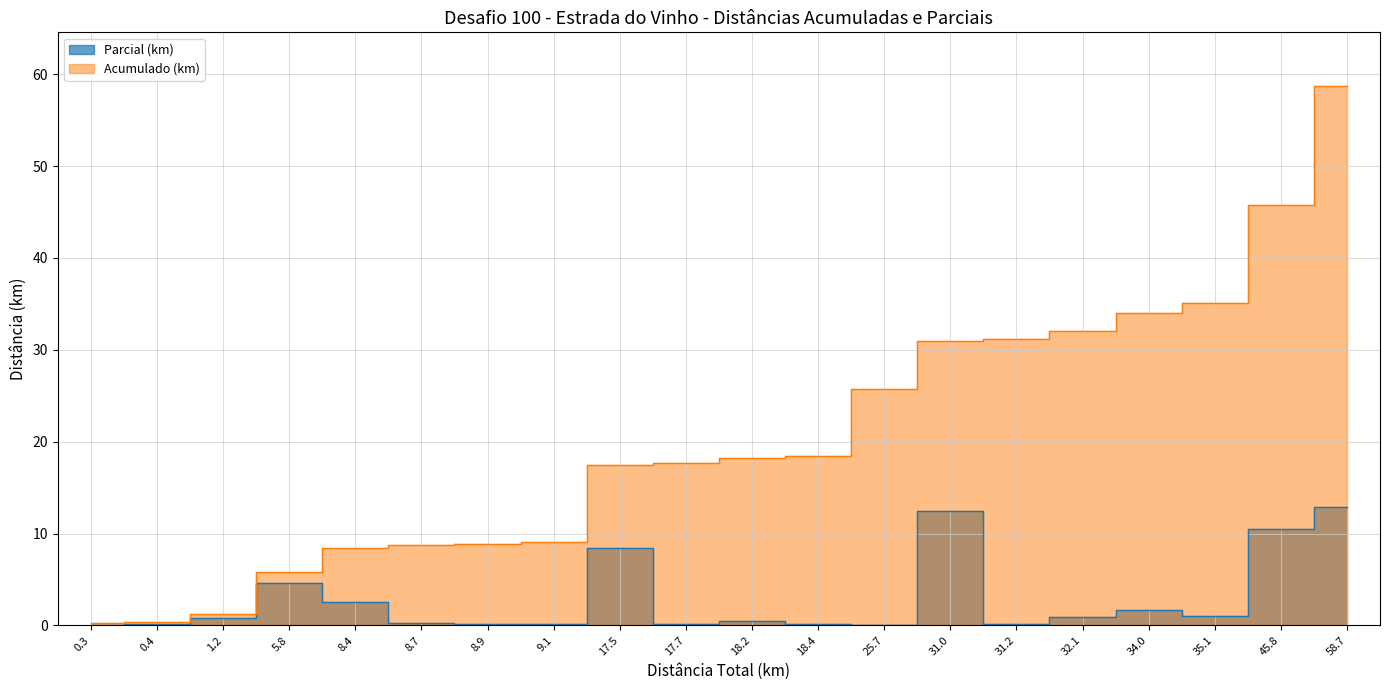

What is the label of the 16th point from the left?

32.1